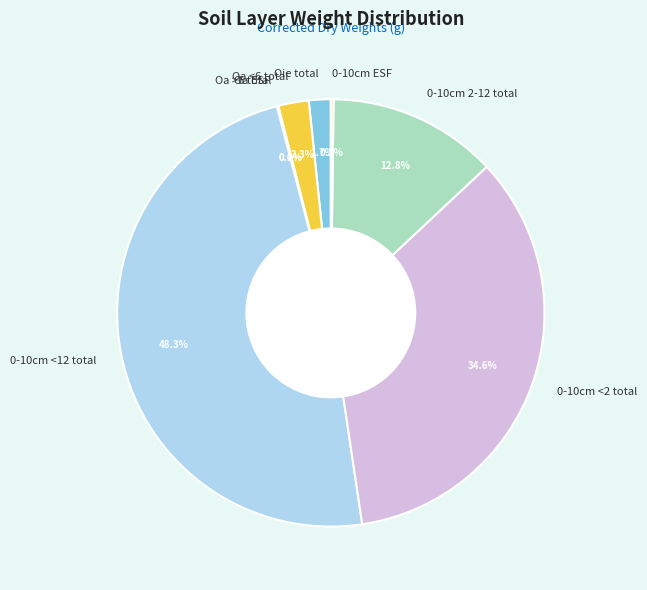

To the nearest percent, what is the difference between the 0-10cm <12 total and Oie total slice percentages?

47%